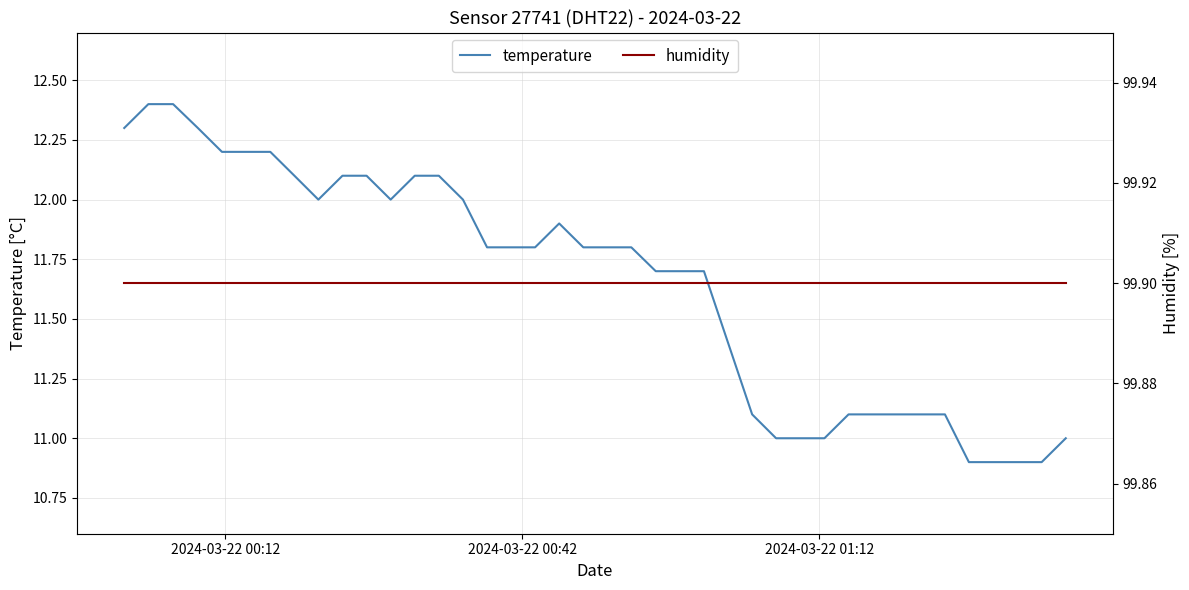

What is the maximum value for temperature?

12.4